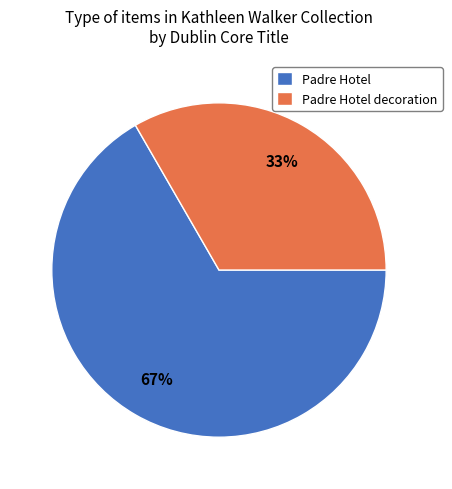

The Padre Hotel decoration slice represents 33% of the pie. True or false?

True